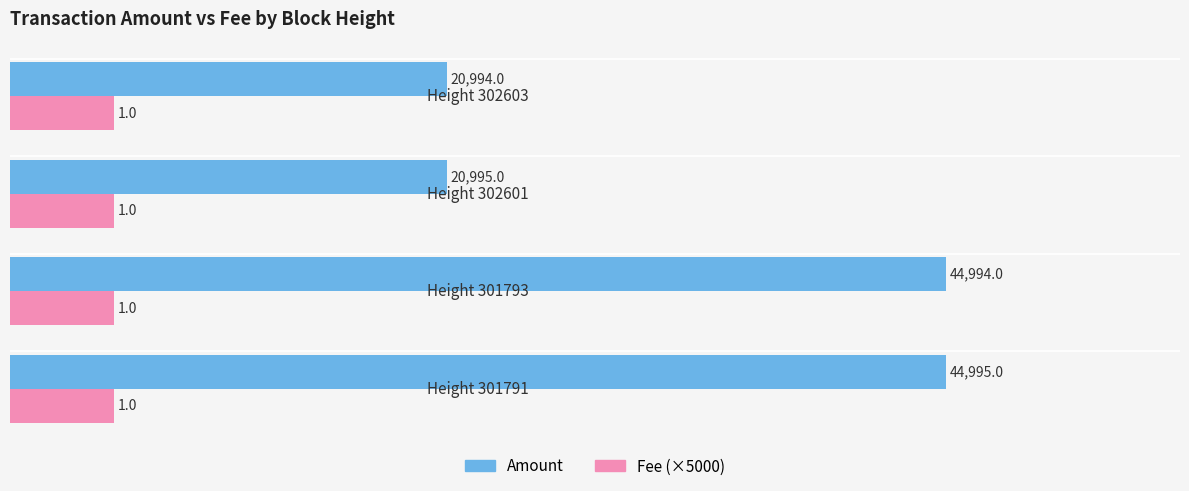

List the series in order of their peak value, highest first.

Amount, Fee (×5000)